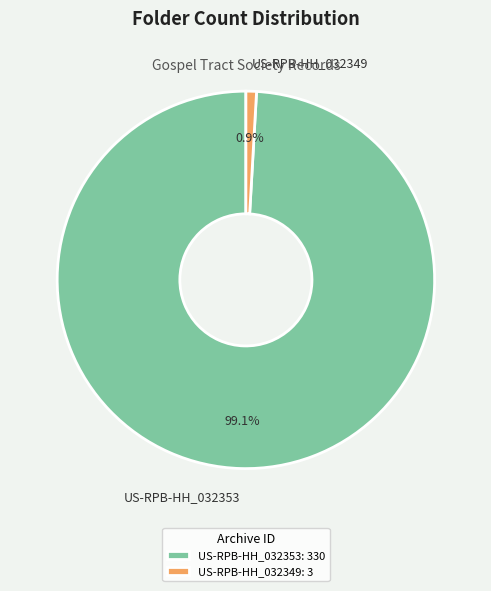

How many slices are in this pie chart?

2